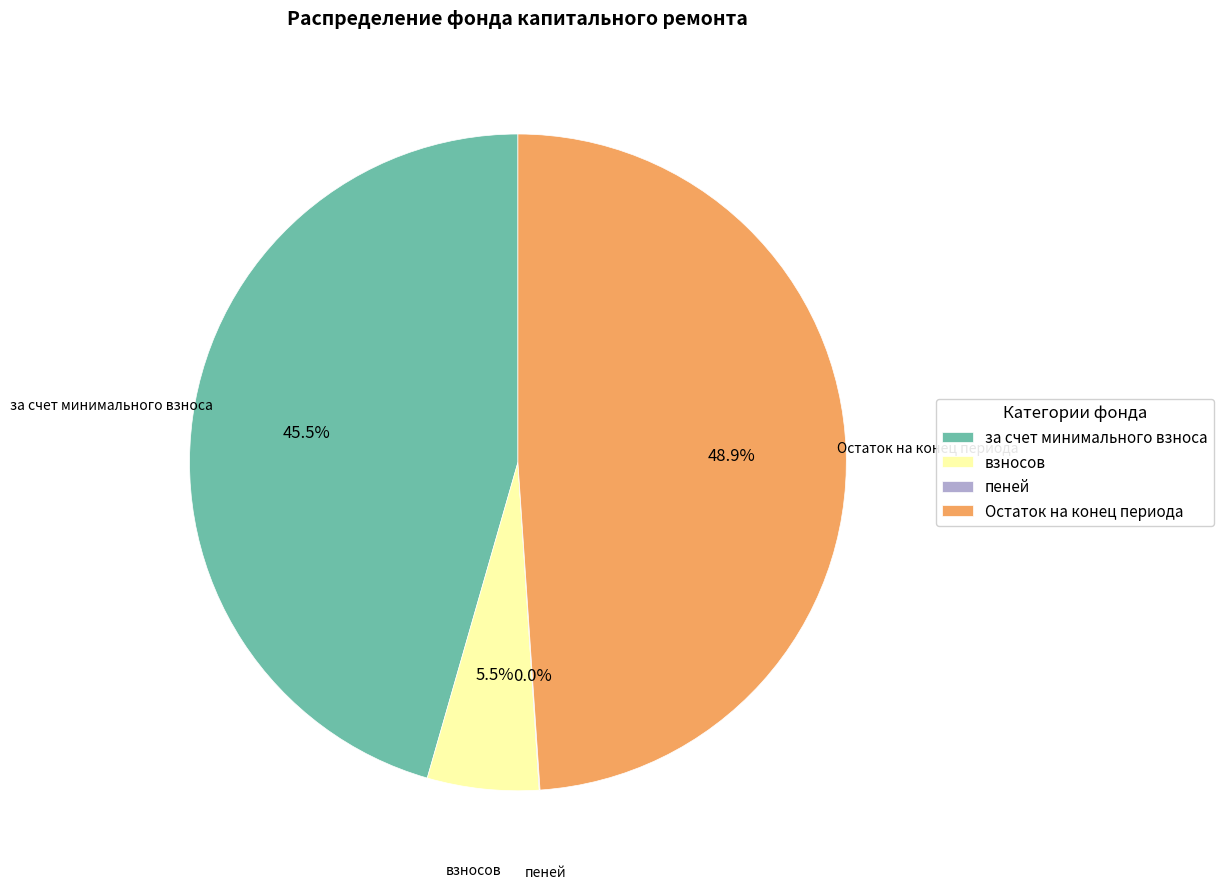

To the nearest percent, what is the difference between the largest and smallest slice percentages?

49%